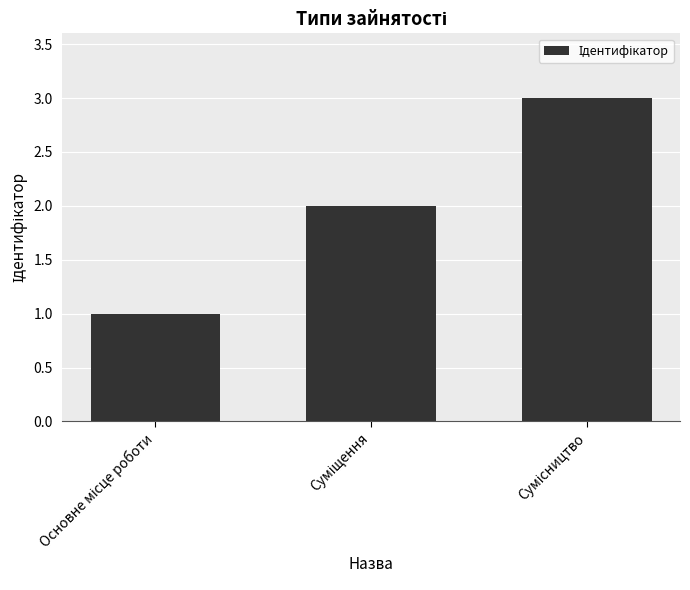

What is the maximum value shown in the chart?

3